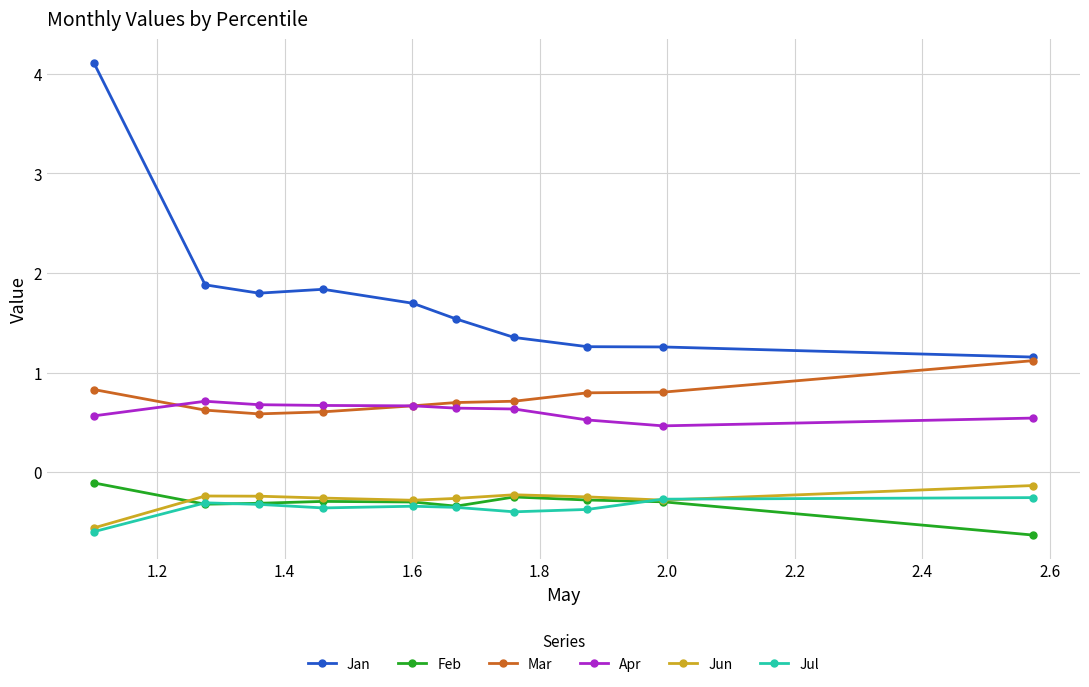

Which series has the largest total across all categories?

Jan